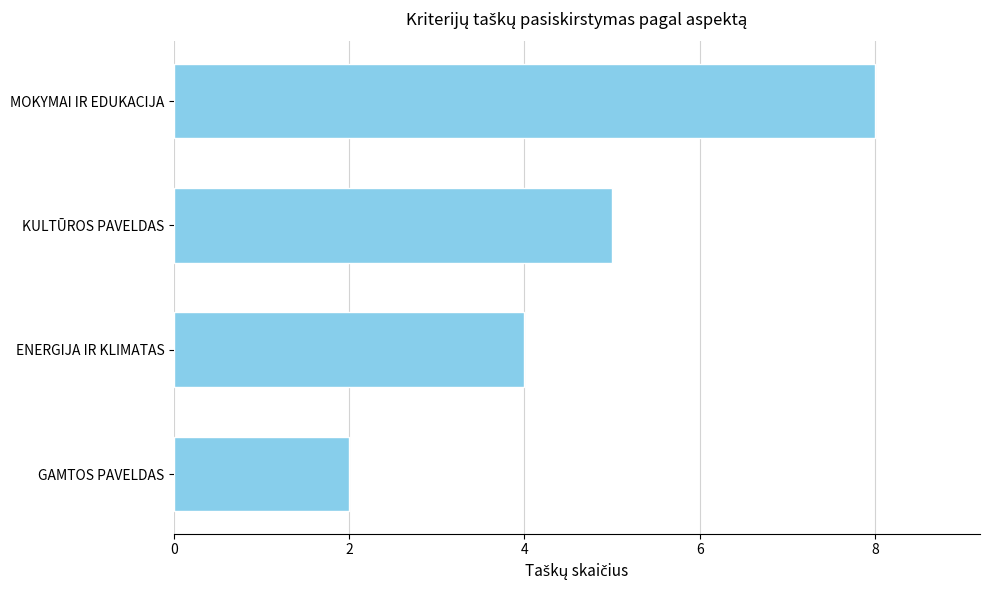

What is the maximum value shown in the chart?

8